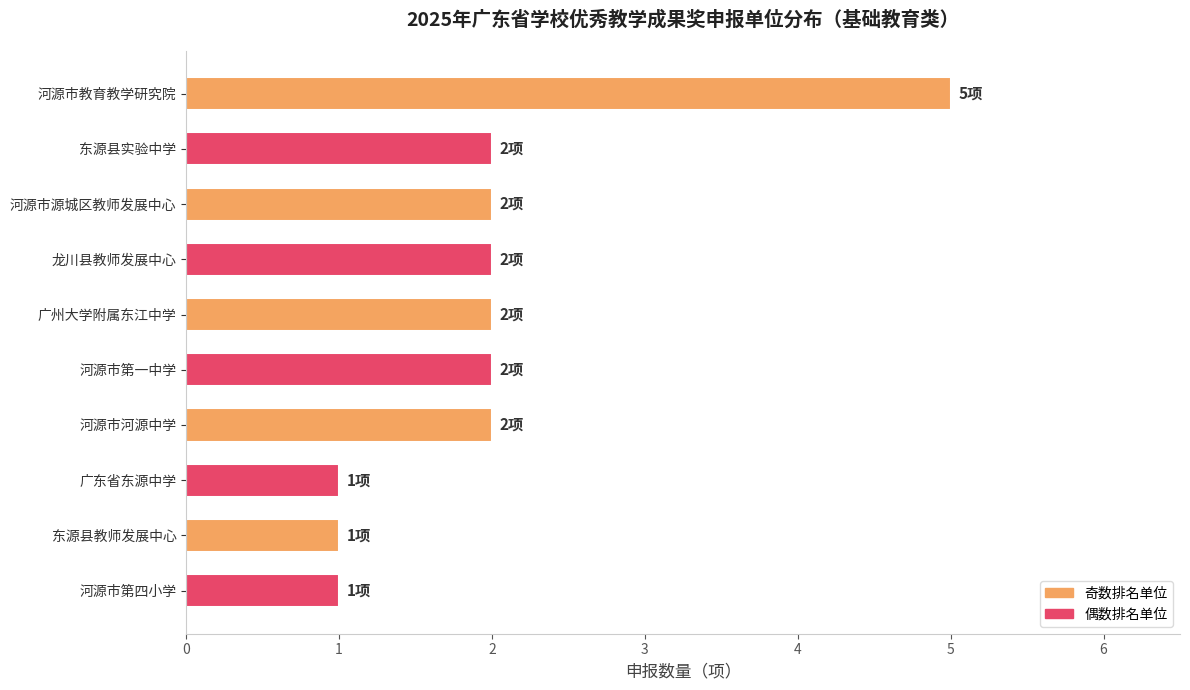

Reading top to bottom, what are all the values shown in this chart?

5	2	2	2	2	2	2	1	1	1